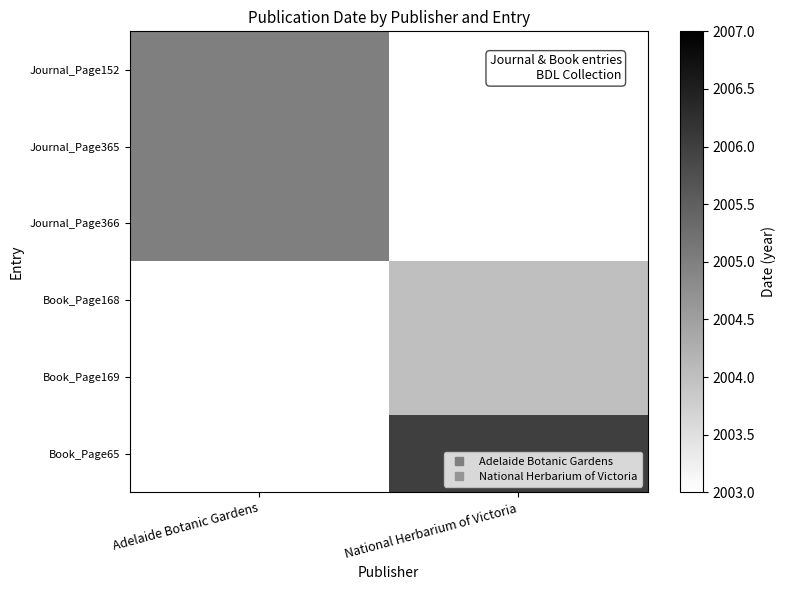

What is the minimum value for Journal_Page152?

2005.0